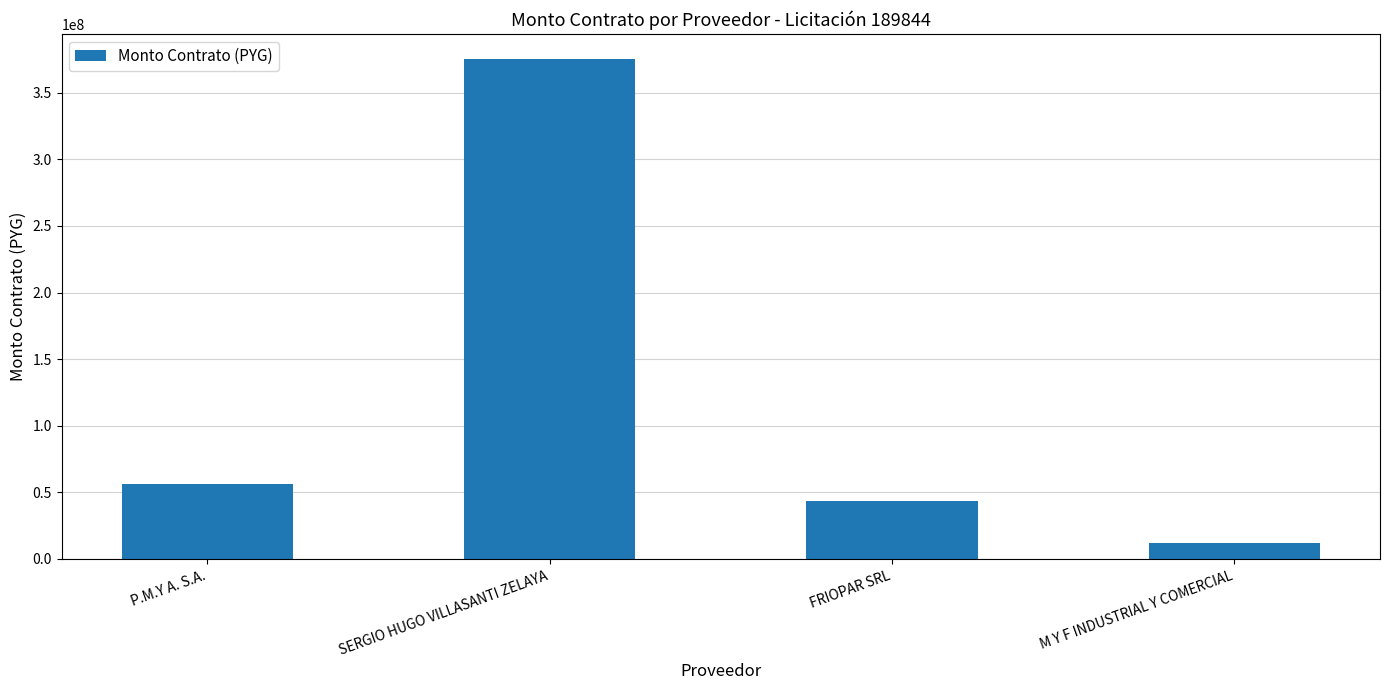

The chart shows a value of 43631400 at FRIOPAR SRL. True or false?

True